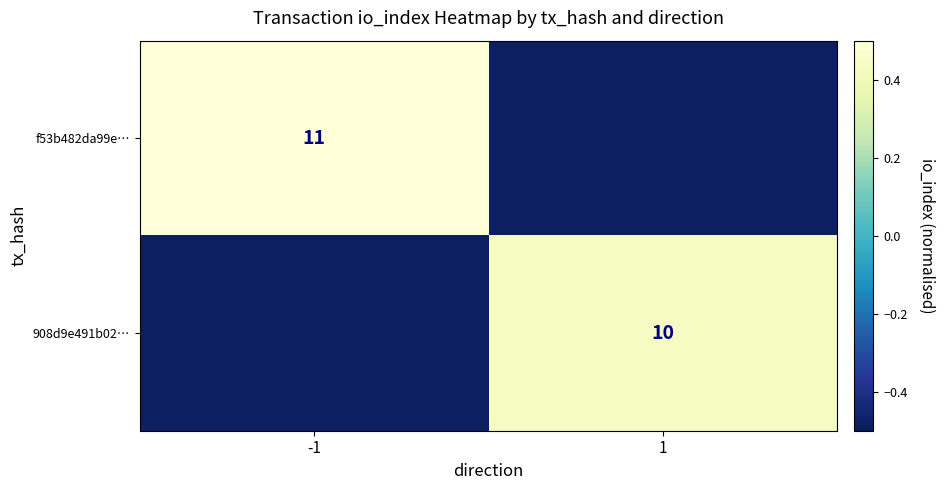

True or false: 908d9e491b02… has a value of -0.5 at -1.

True